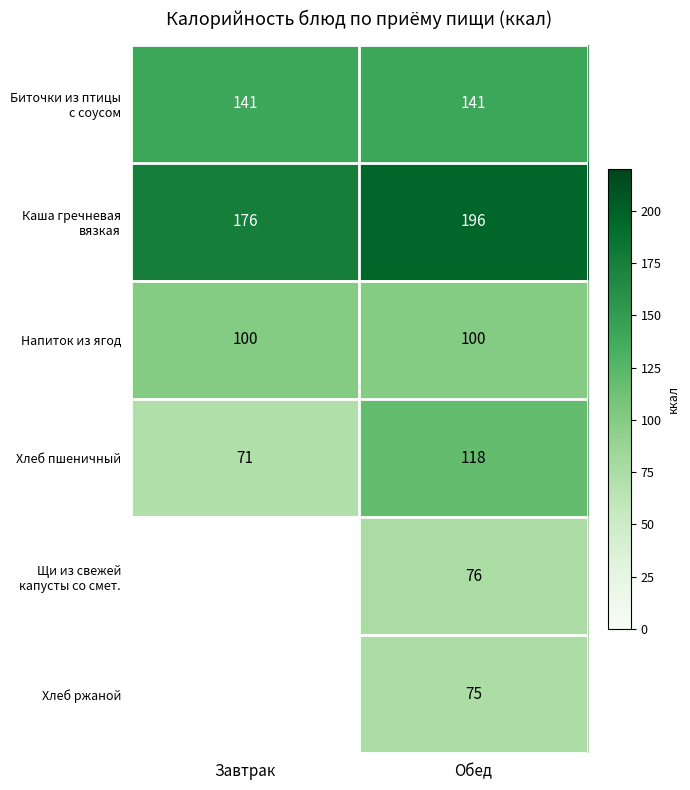

The value of Напиток из ягод at Обед is 32.8. True or false?

False